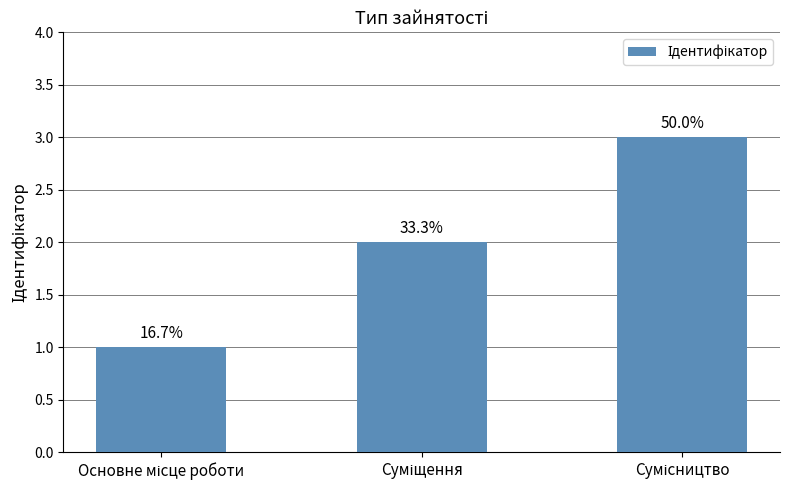

Does the chart contain any negative values?

No